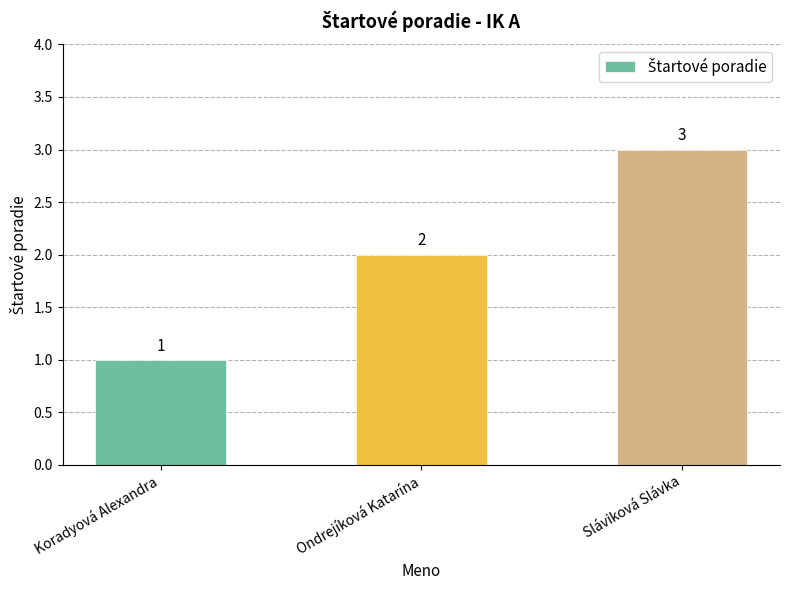

What is the label of the 2nd bar from the left?

Ondrejíková Katarína